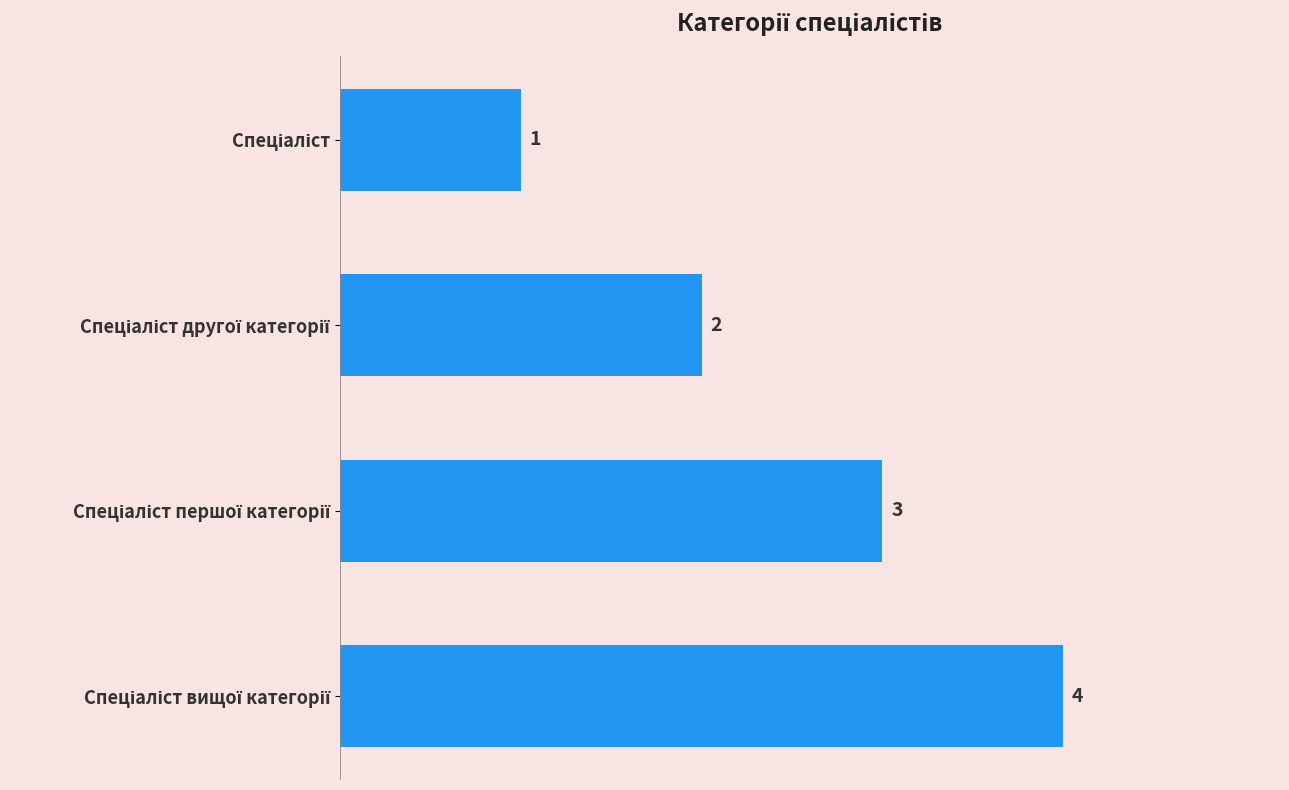

What is the greatest value displayed?

4